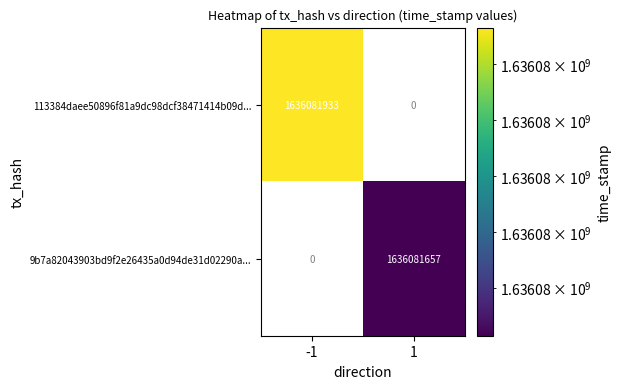

The value of 113384daee50896f81a9dc98dcf38471414b09d... at -1 is 1636081933. True or false?

True